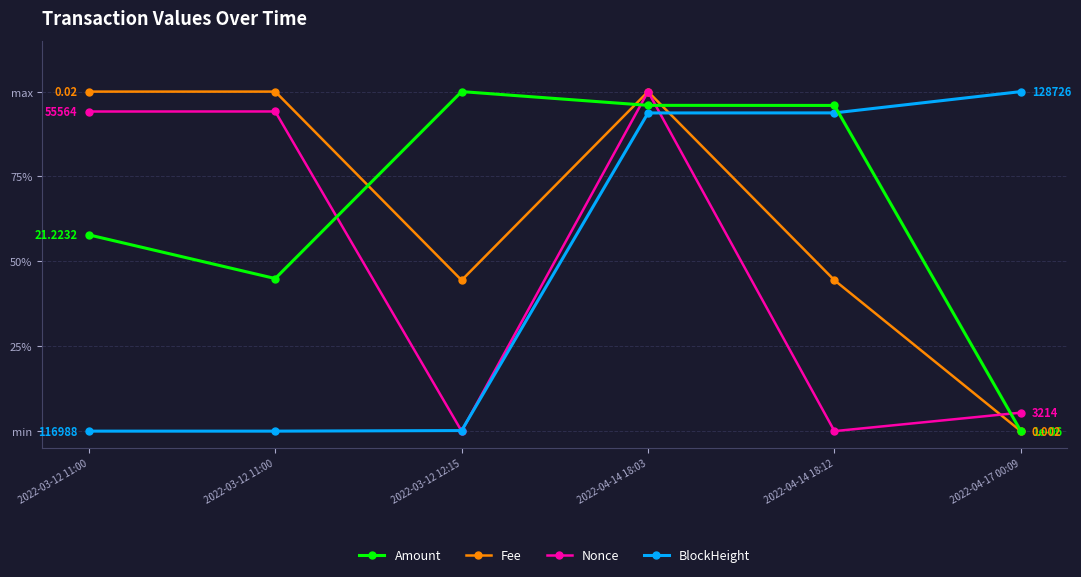

True or false: Amount has more than 2 points higher than both neighbors.

False